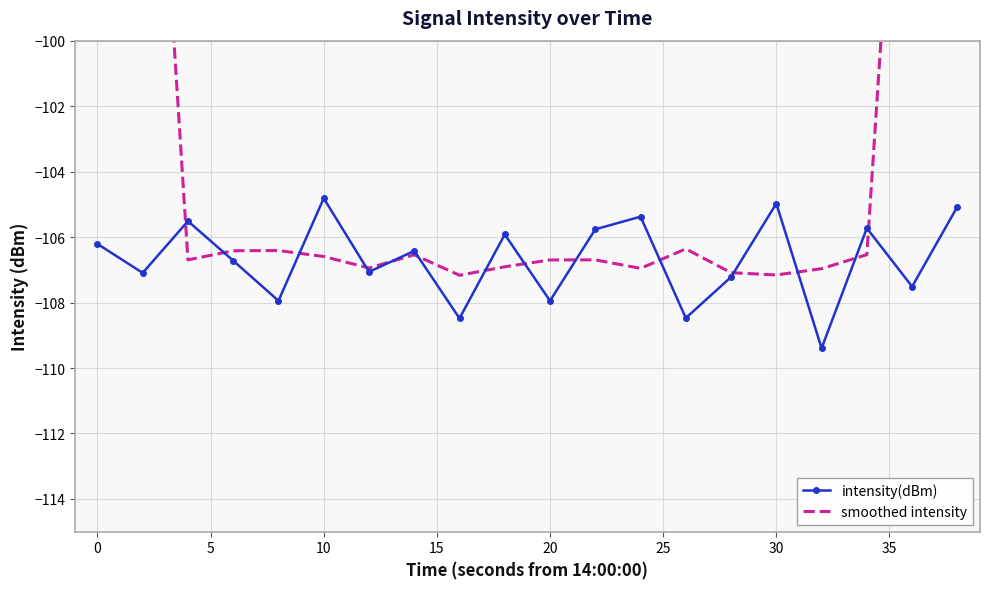

What is the highest value of the intensity(dBm) series?

-104.8